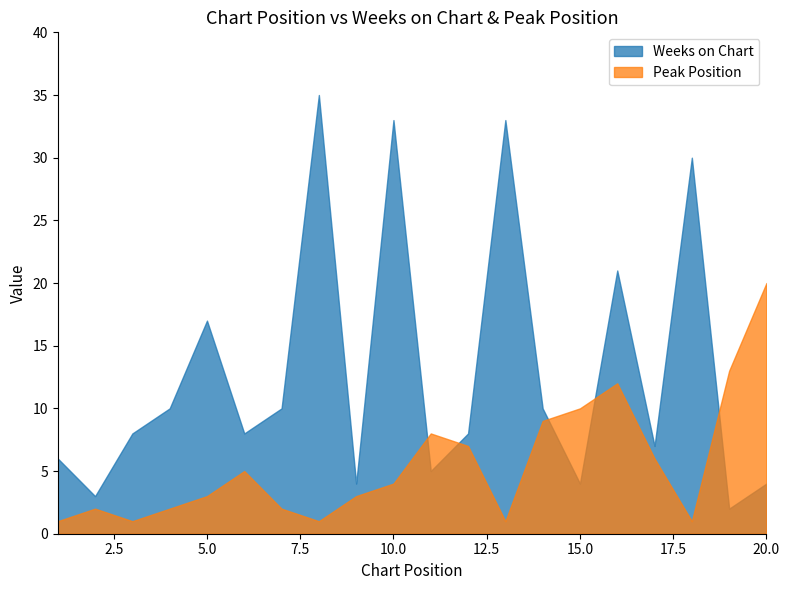

Is the value of Weeks on Chart at 20 greater than the value of Peak Position at 11?

No